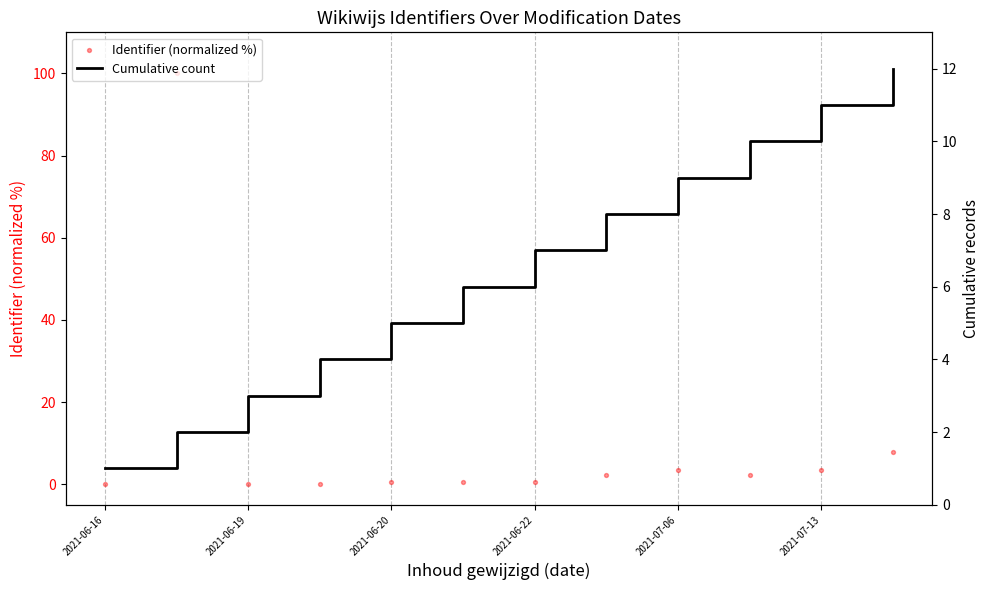

Which series has the widest spread of Y values?

Identifier (normalized %)